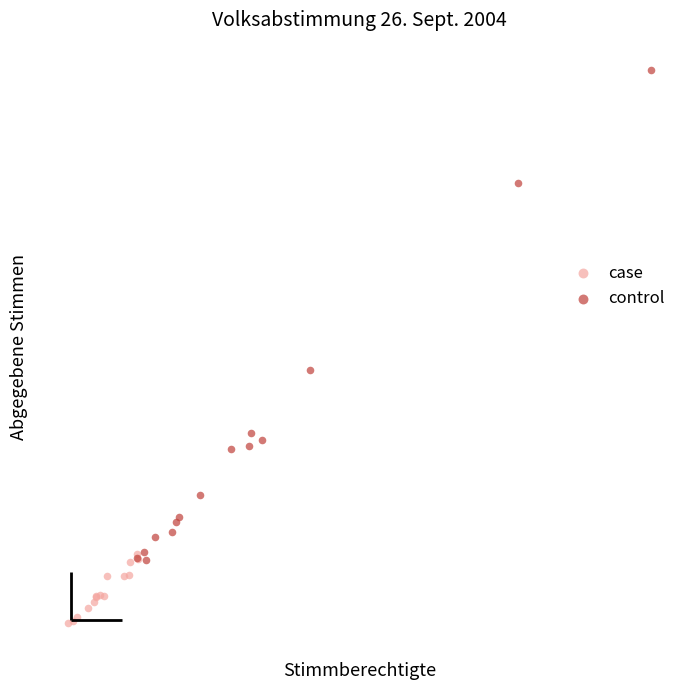

What are all the series names shown in the legend?

case, control